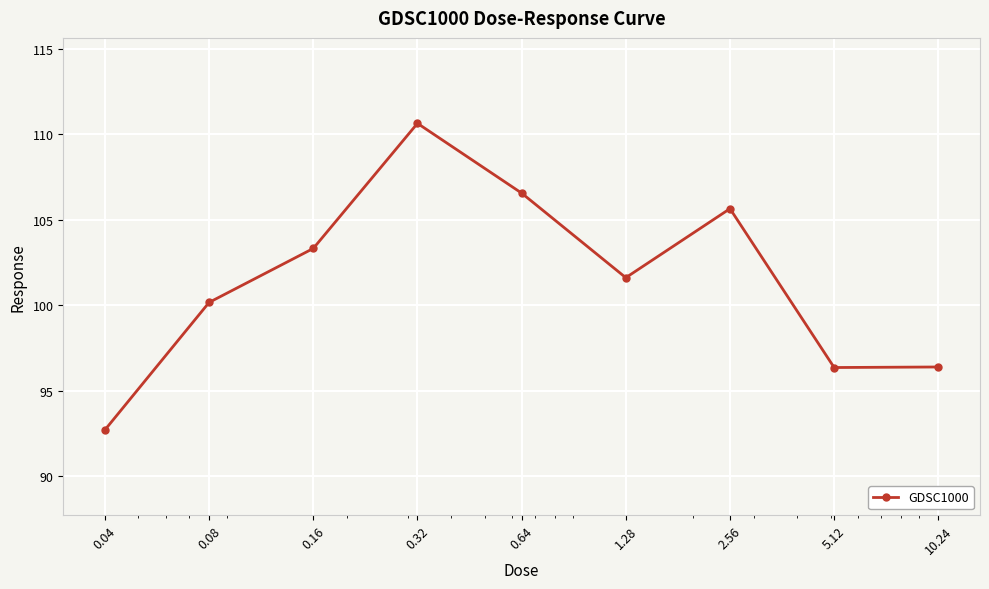

True or false: the data has more than 1 interior local peaks.

True